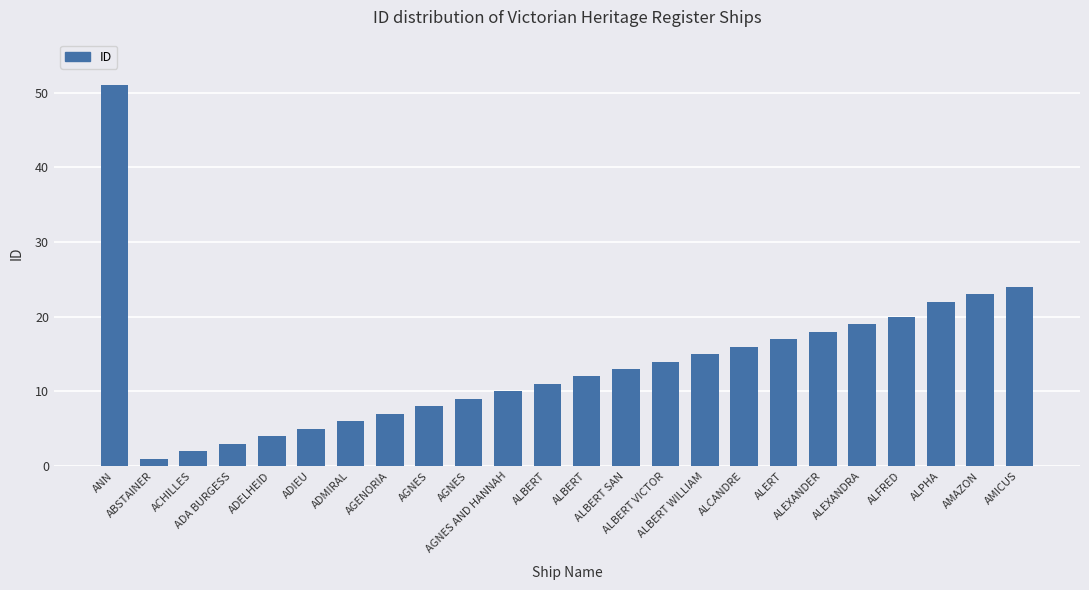

How many bars are there in total?

24